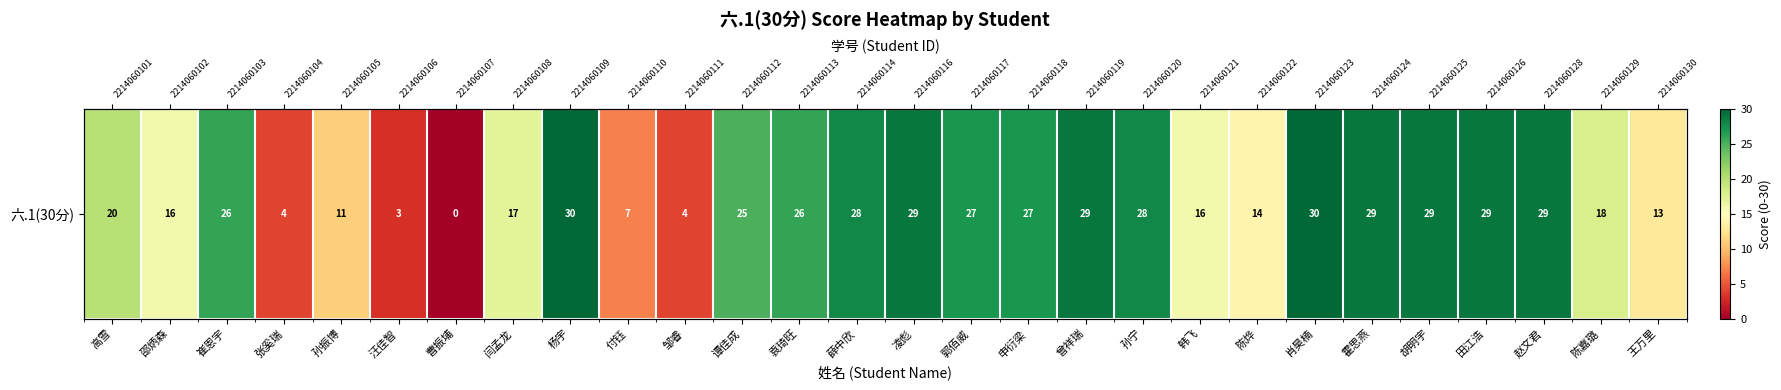

What is the maximum value shown in the chart?

30